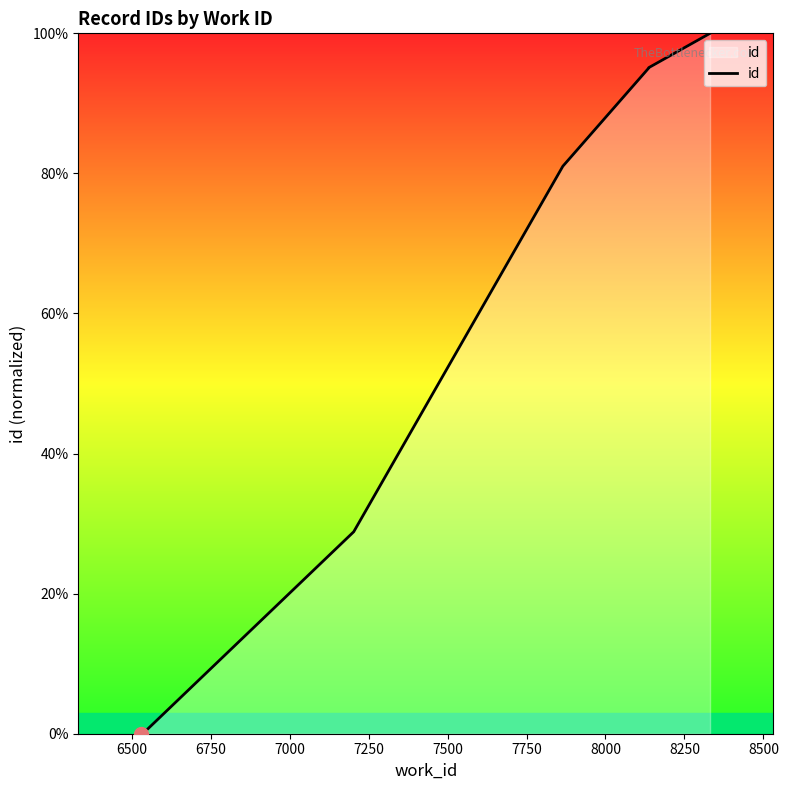

How many series are shown in this chart?

1